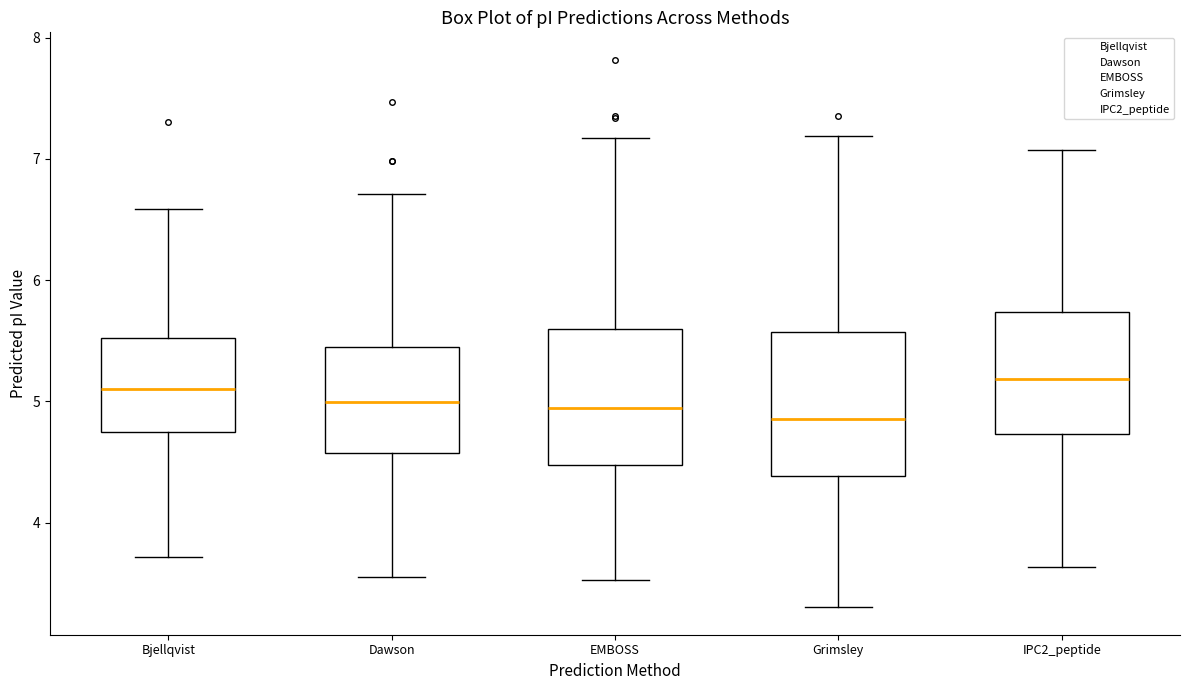

Reading left to right, transcribe this box plot: for each box, give where its median line is, the range the box spans, and where its two whiskers end, as read against the y-axis. The values are not printed on the chart, so give them approximately, as read against the axis.

Bjellqvist: median 5.1, box 4.7 to 5.5, whiskers 3.7 to 6.6
Dawson: median 5.0, box 4.6 to 5.5, whiskers 3.6 to 6.7
EMBOSS: median 4.9, box 4.5 to 5.6, whiskers 3.5 to 7.2
Grimsley: median 4.9, box 4.4 to 5.6, whiskers 3.3 to 7.2
IPC2_peptide: median 5.2, box 4.7 to 5.7, whiskers 3.6 to 7.1